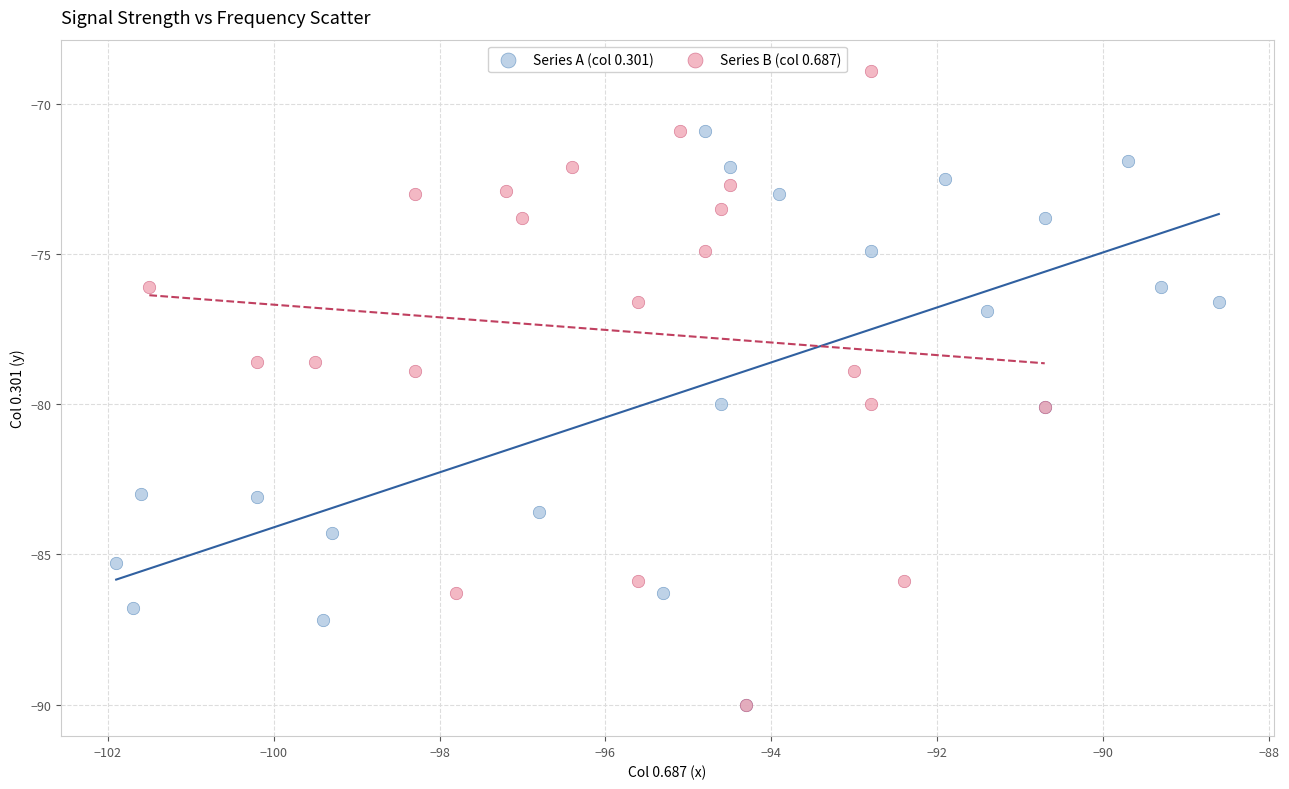

Which series reaches the maximum Y coordinate?

Series B (col 0.687)